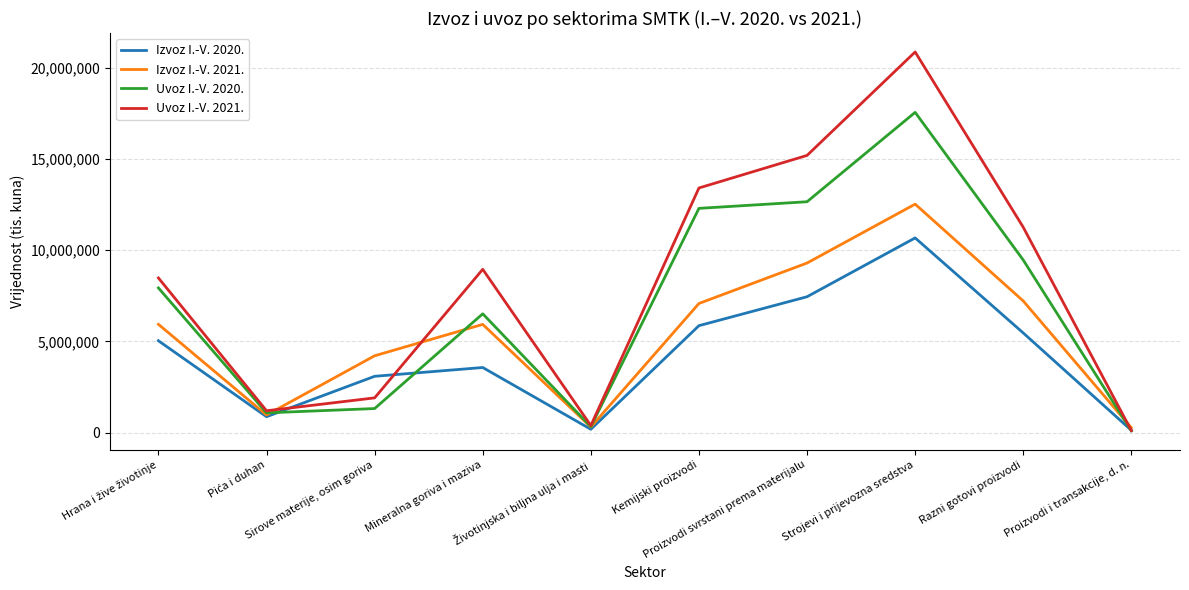

Read the Izvoz I.-V. 2021. value at Strojevi i prijevozna sredstva, to the nearest 10.

12525220